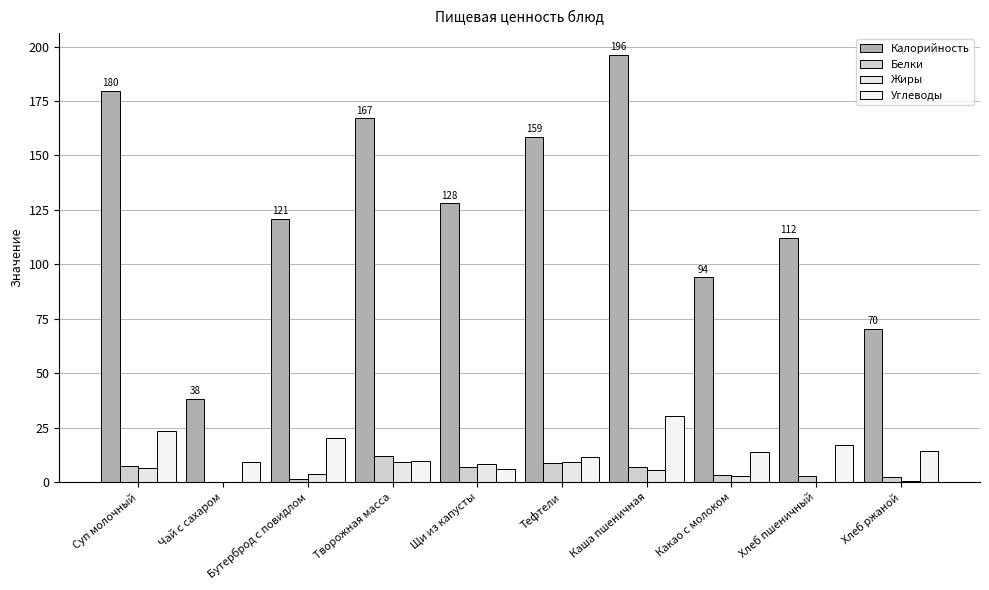

What is the value of the Калорийность bar at the 5th from the left?

128.0